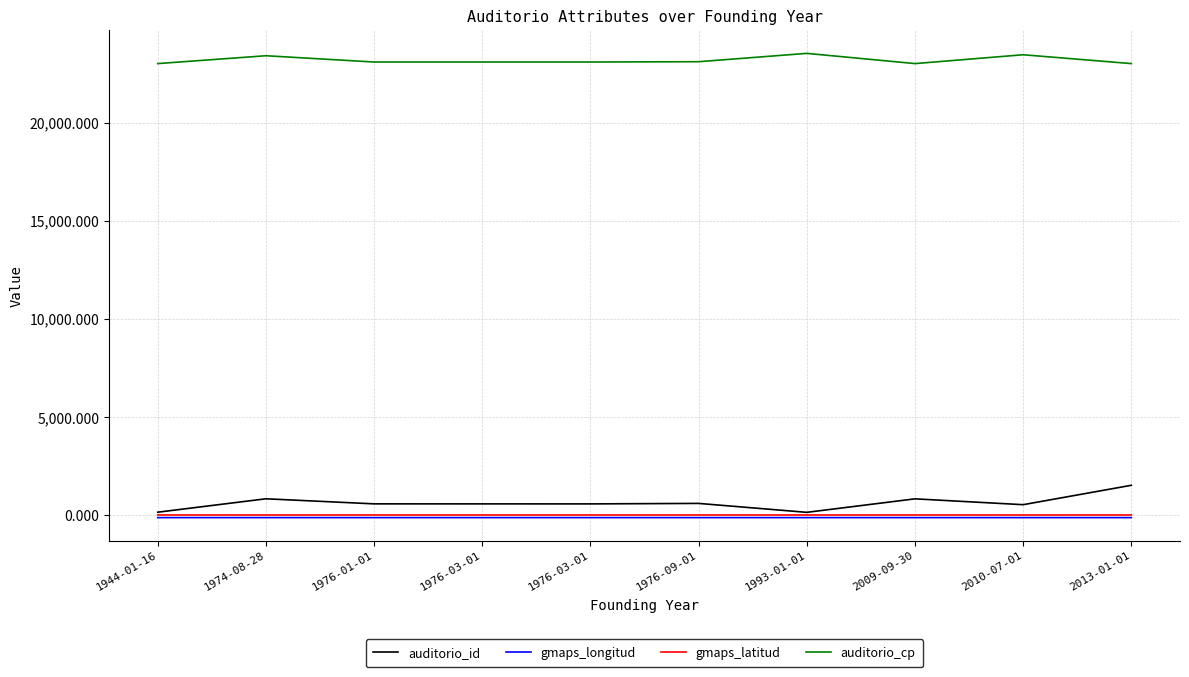

True or false: auditorio_id and auditorio_cp cross at least once.

False